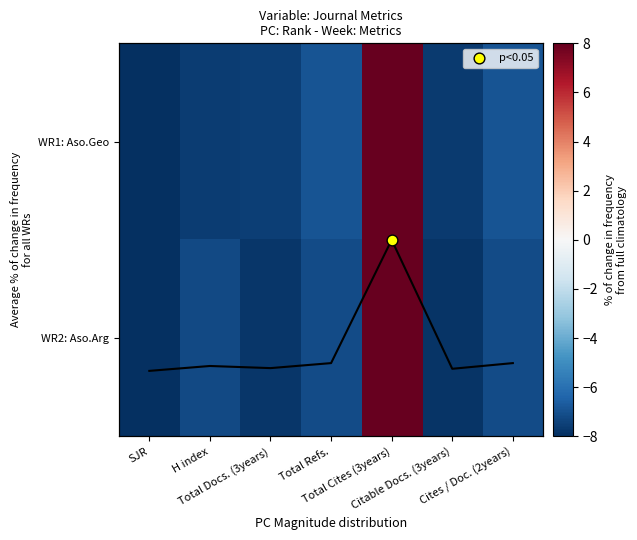

What is the difference between the maximum and minimum values in the WR2: Aso.Arg series?

16.0